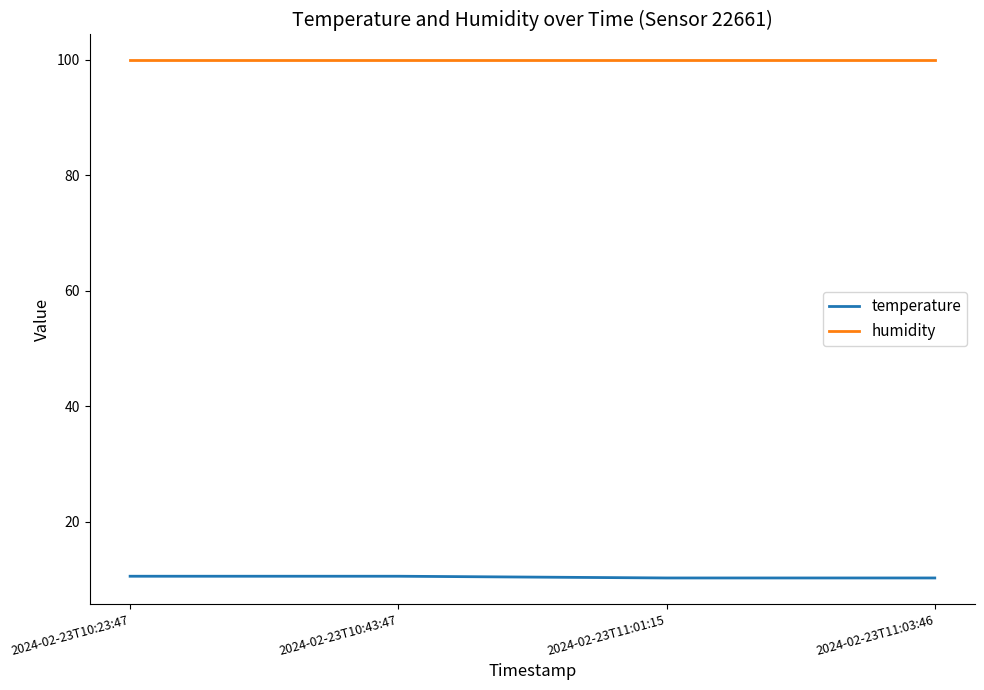

Which series has the largest total across all categories?

humidity